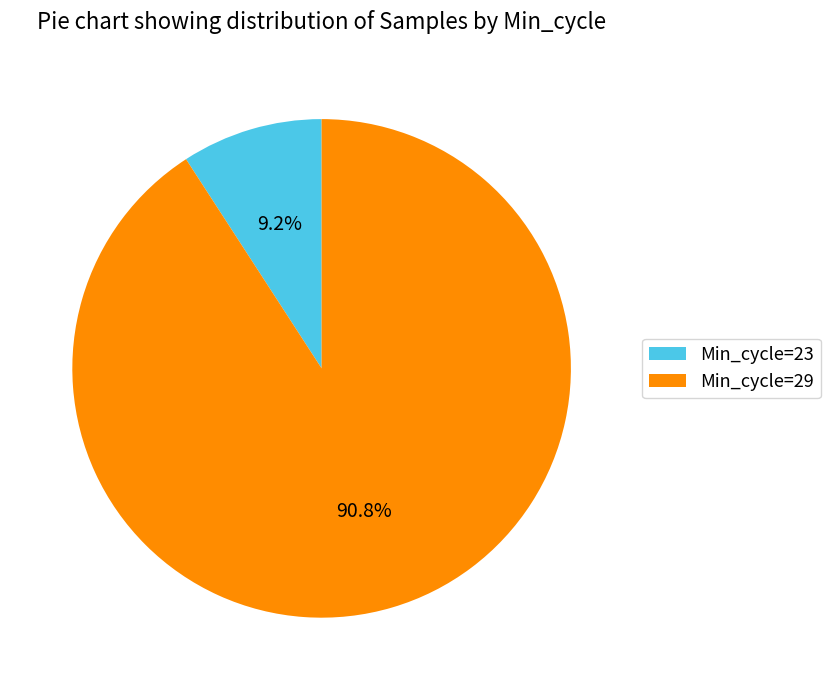

Approximately how many times larger is the value at Min_cycle=29 compared to Min_cycle=23?

9.9